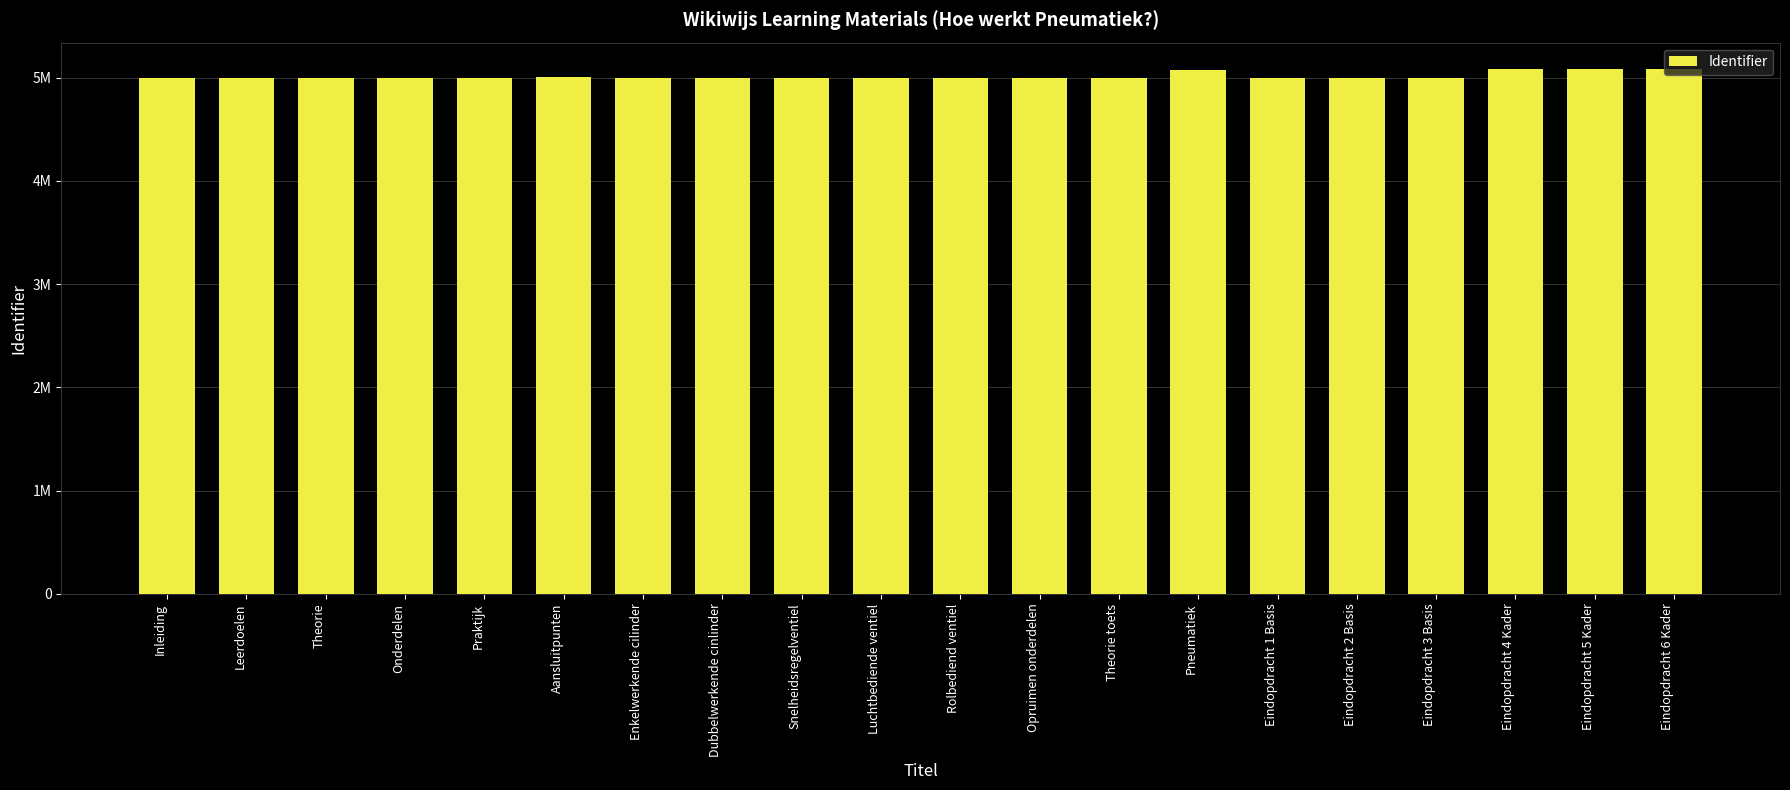

Does the chart contain any negative values?

No